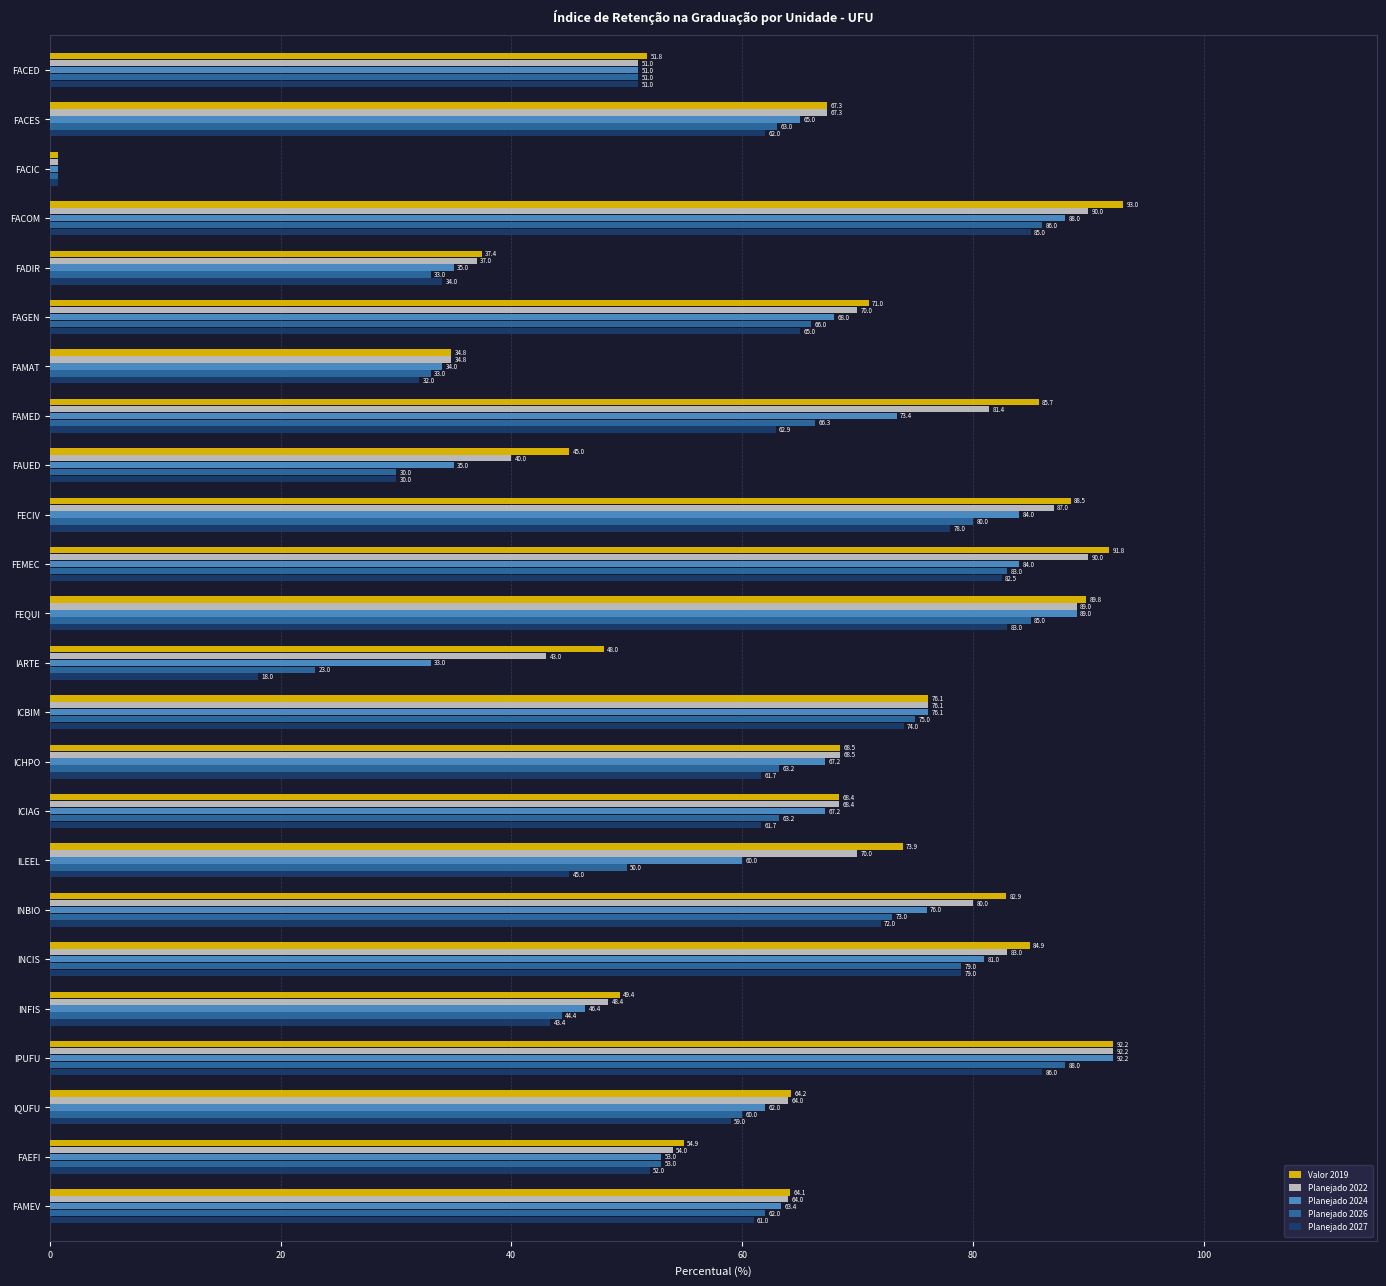

Is it true that Planejado 2024 equals 89.0 at FEQUI?

True